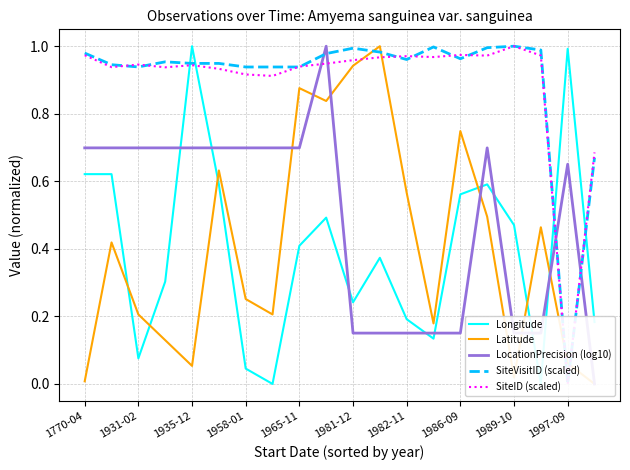

Is it true that Latitude equals 0.0 at 19?

True